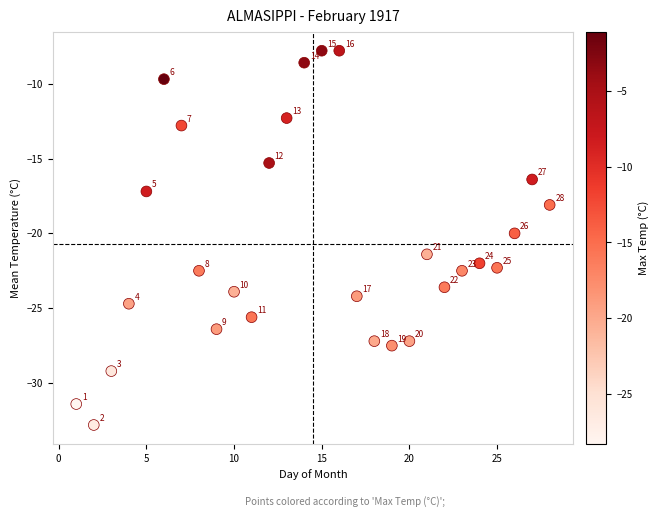

What is the range of X values (max minus min)?

27.0